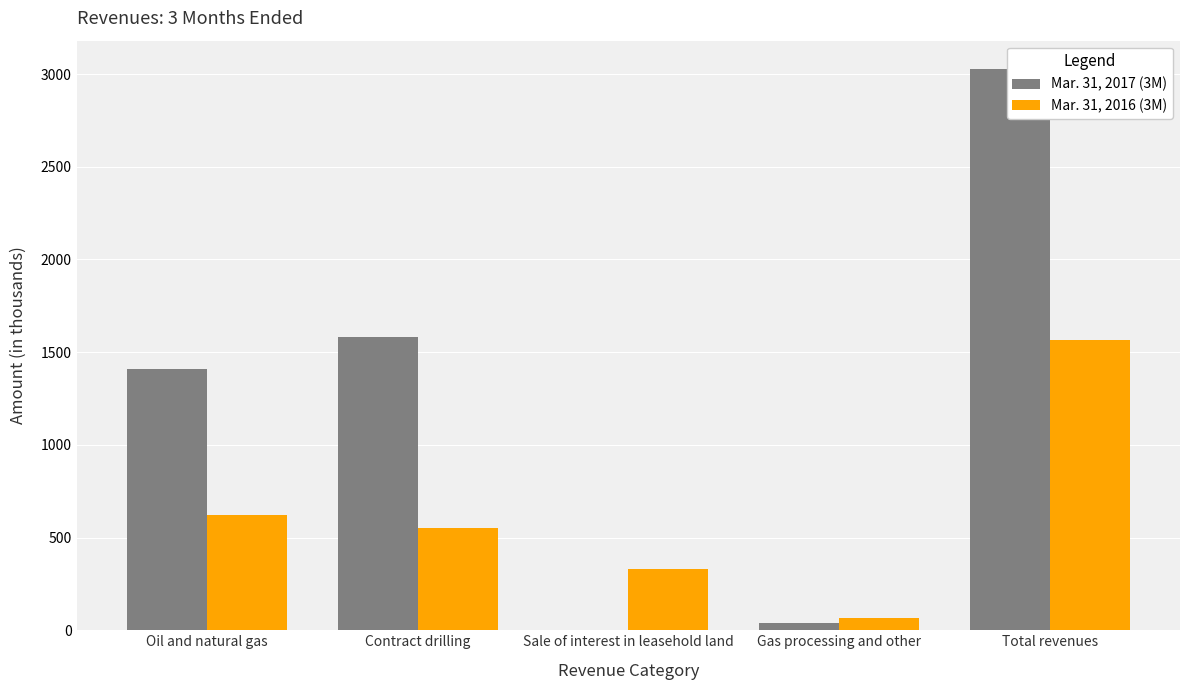

What is the label of the 3rd bar from the right?

Sale of interest in leasehold land